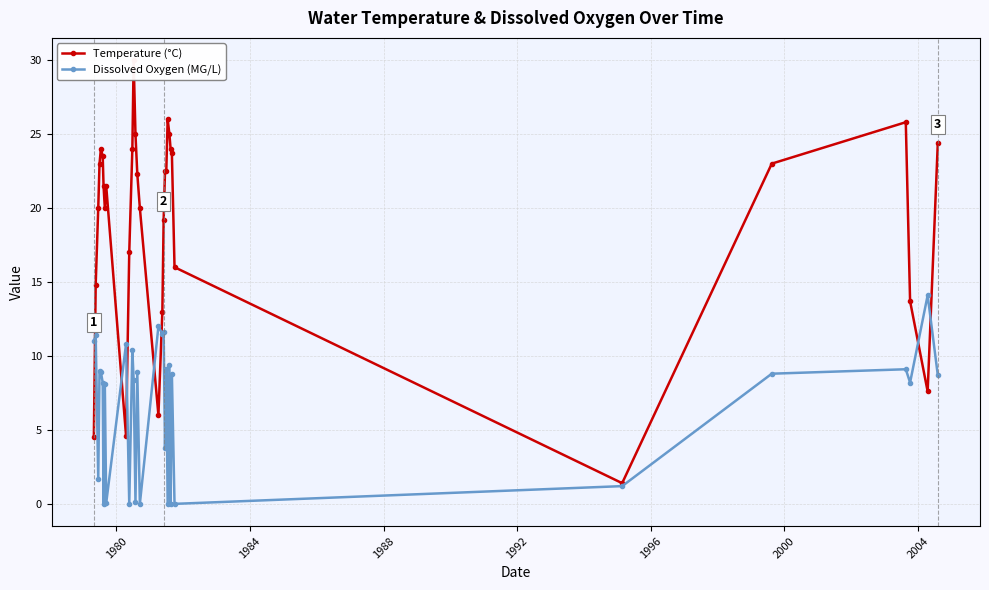

What is the value of the Dissolved Oxygen (MG/L) point at the 2nd from the left?

11.4